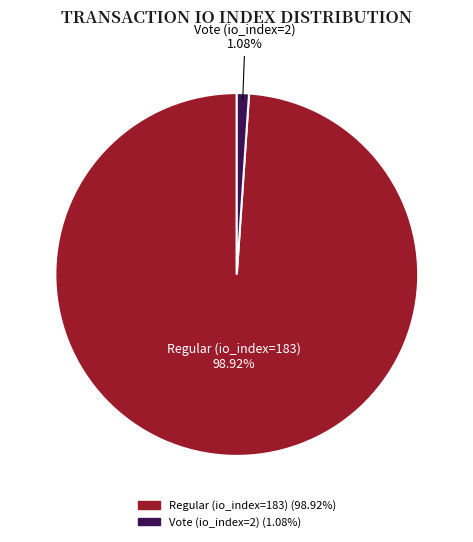

What percentage is the Vote (io_index=2) slice, to the nearest percent?

1%